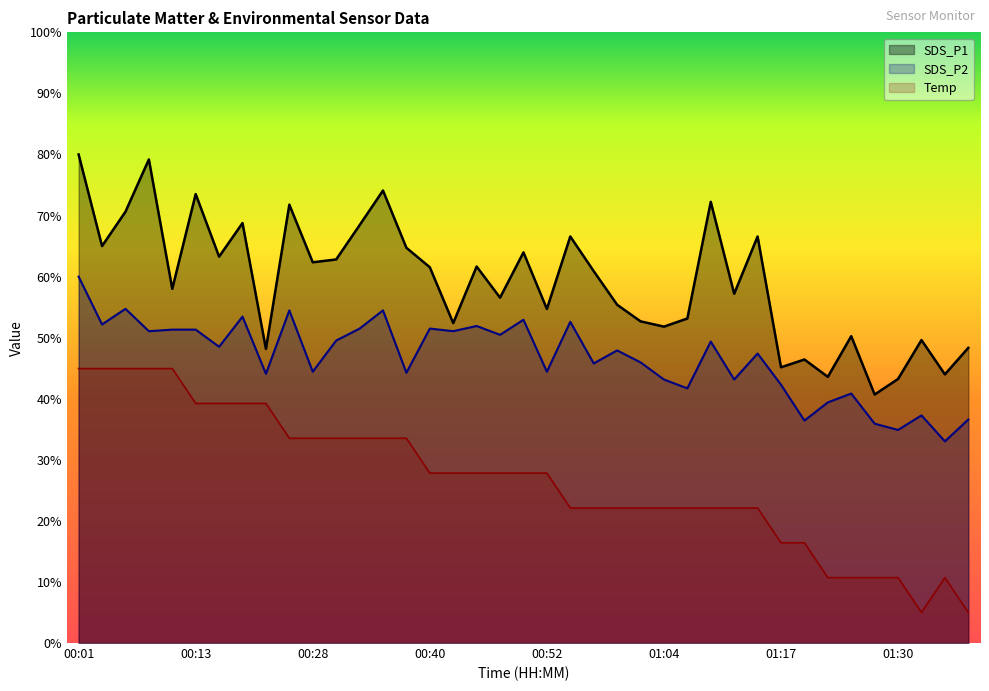

List the series in order of their peak value, highest first.

SDS_P1, SDS_P2, Temp